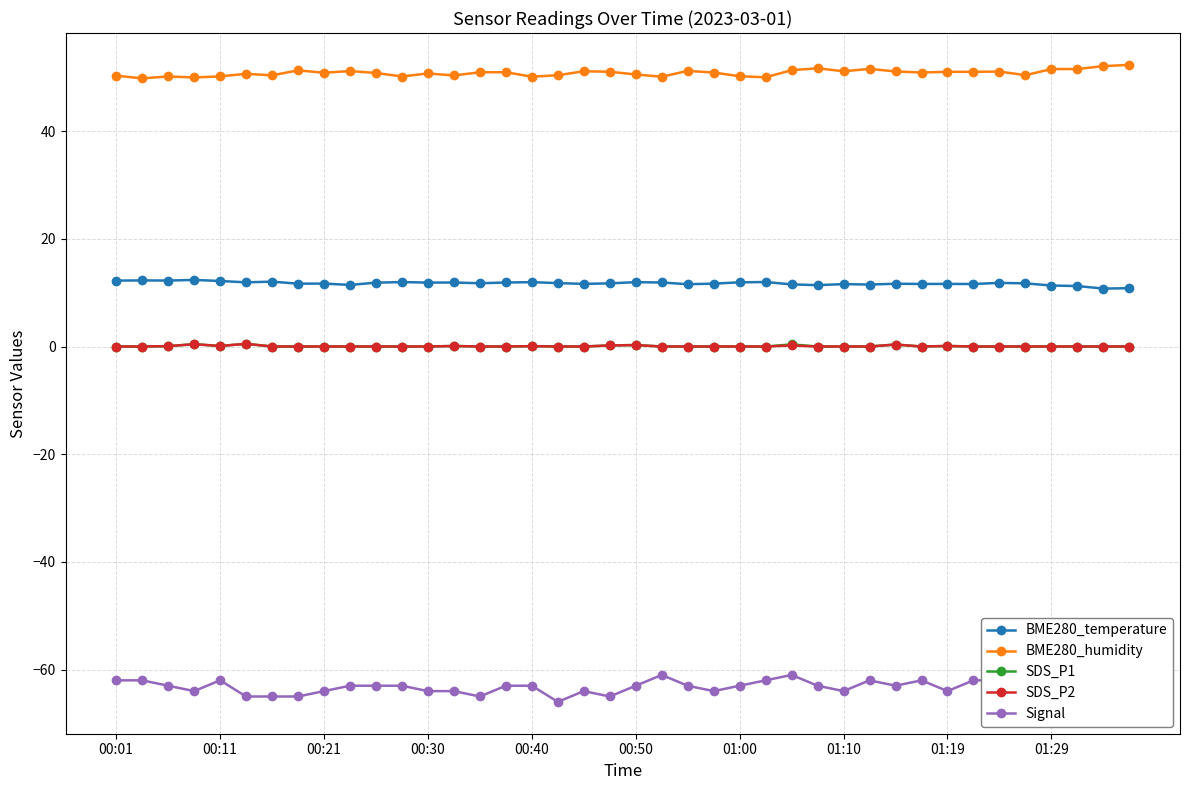

True or false: BME280_humidity has a value of 28.6 at 01:00.

False